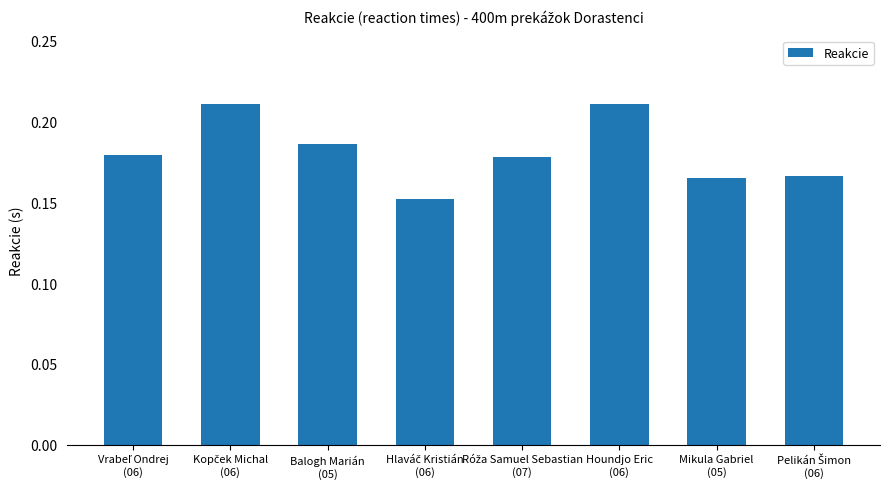

Count the values in the range 0 to 1.

8